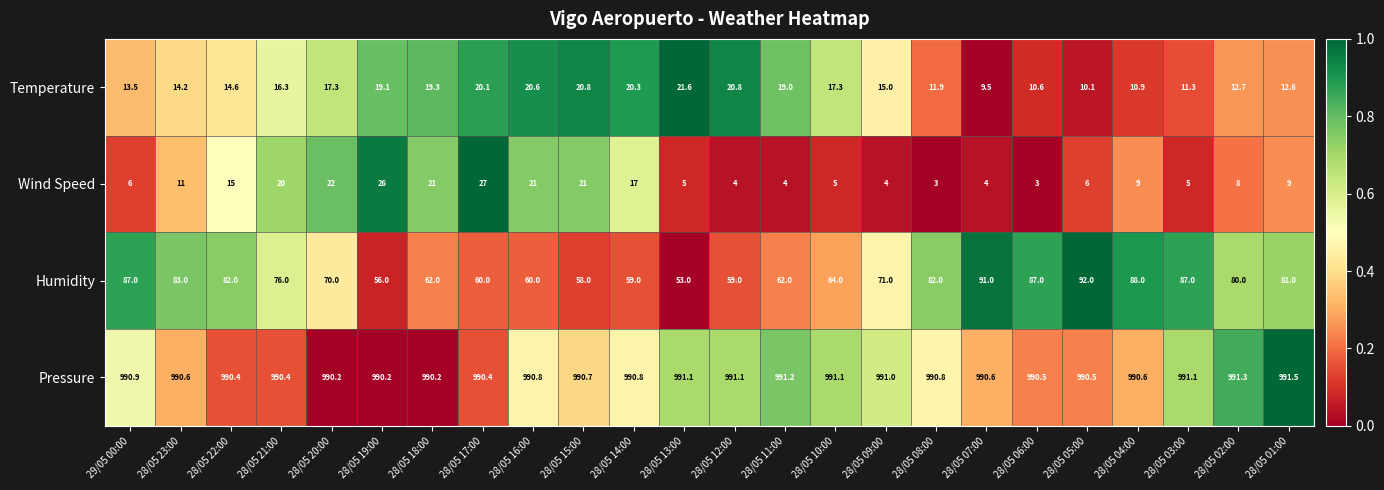

Between 28/05 19:00 and 28/05 16:00, which series saw the biggest shift?

Wind Speed